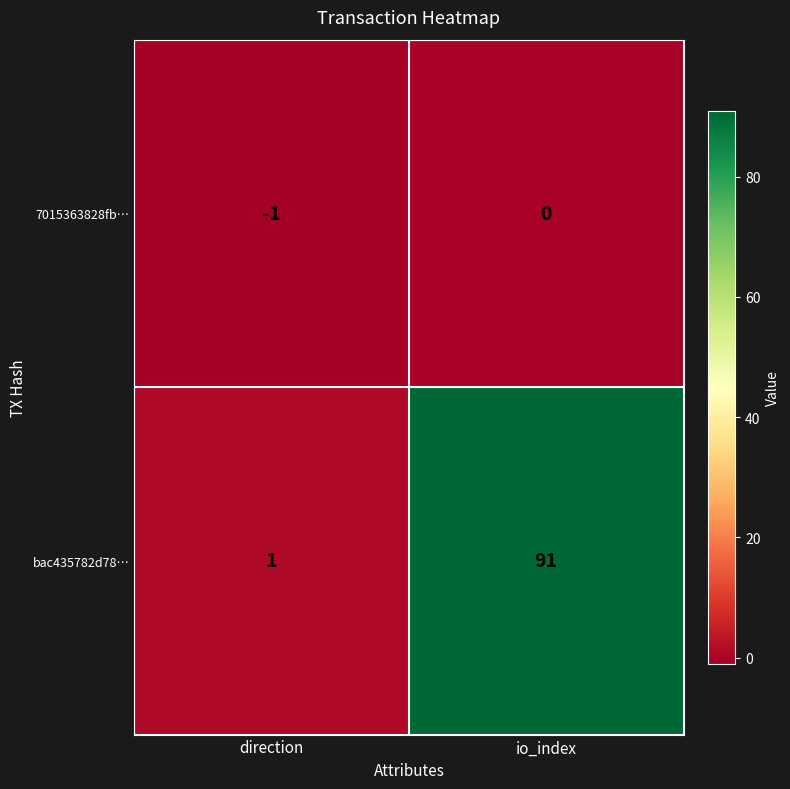

What is the difference between the highest and lowest values at io_index?

91